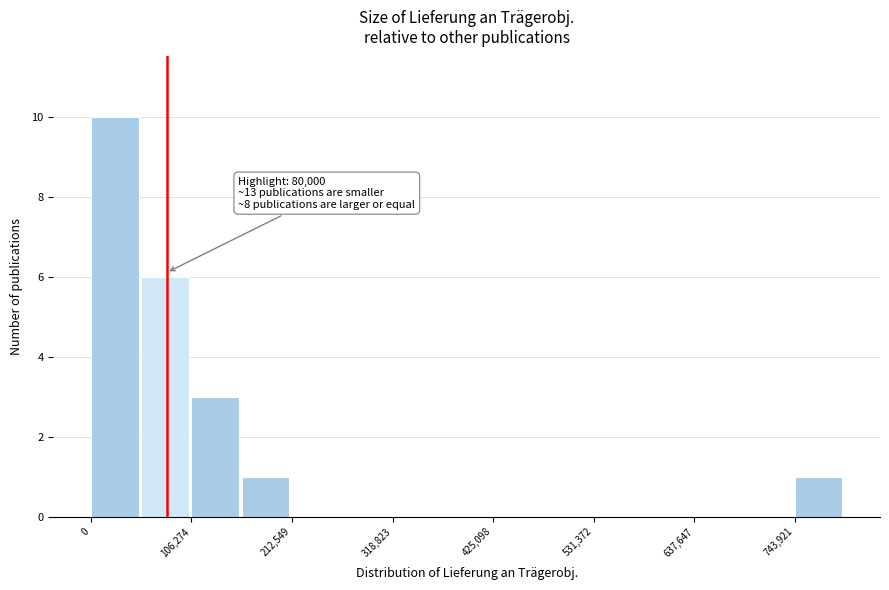

Read against the x-axis, roughly where is the centre of the tallest bar?

20000